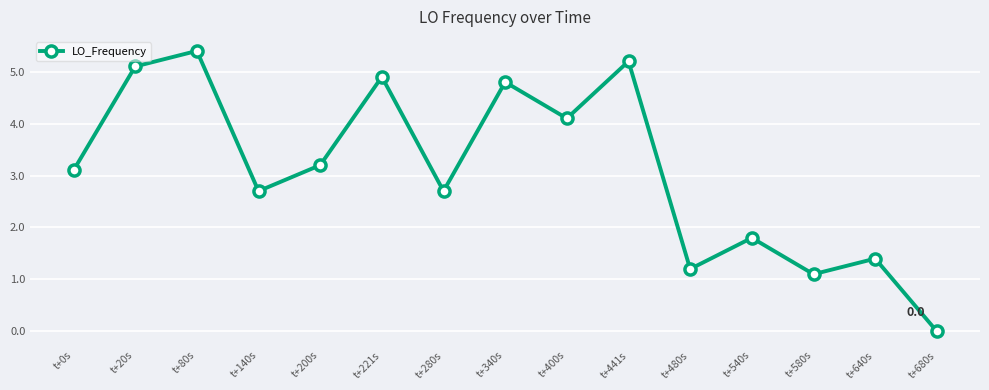

How many categories are shown in the chart?

15